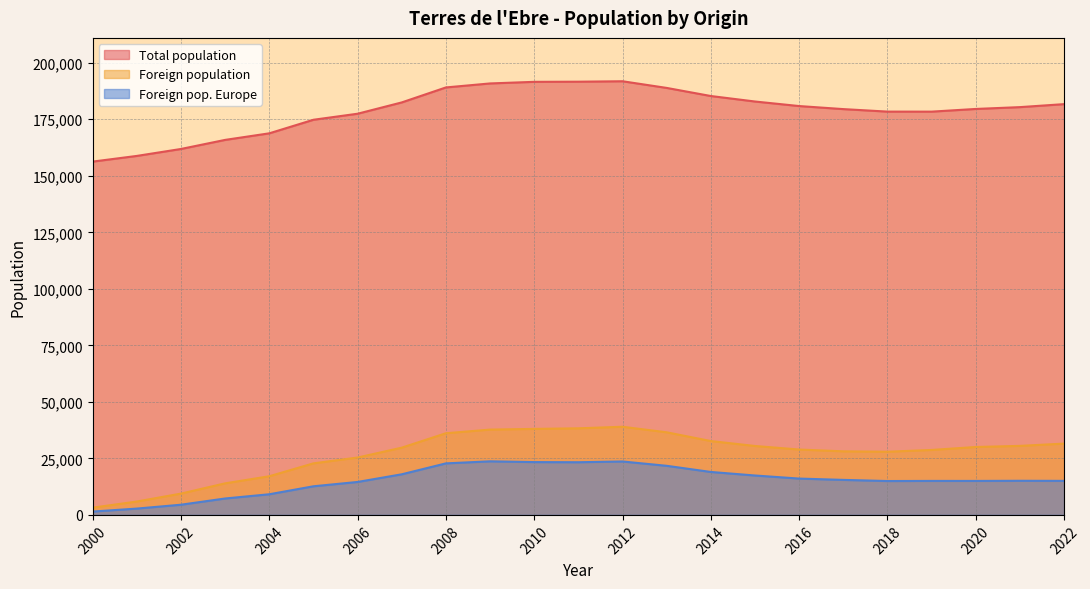

Rank the series by their maximum value, from lowest to highest.

Foreign pop. Europe, Foreign population, Total population